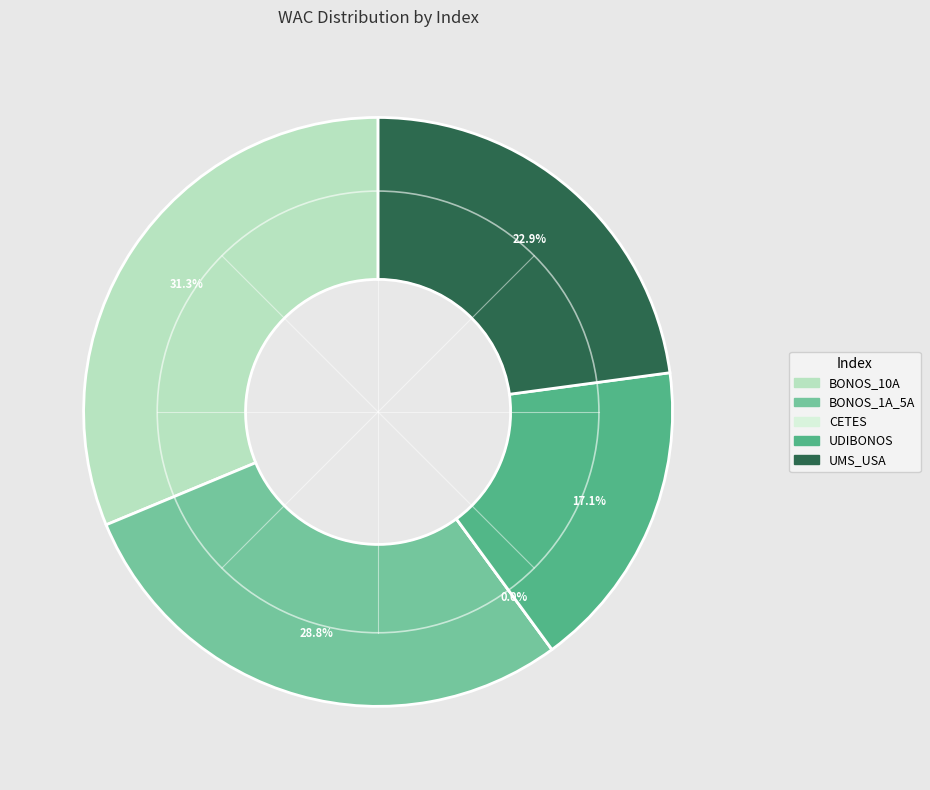

Does VLMR_MEX_BONOS_10A account for over 50% of the chart?

No